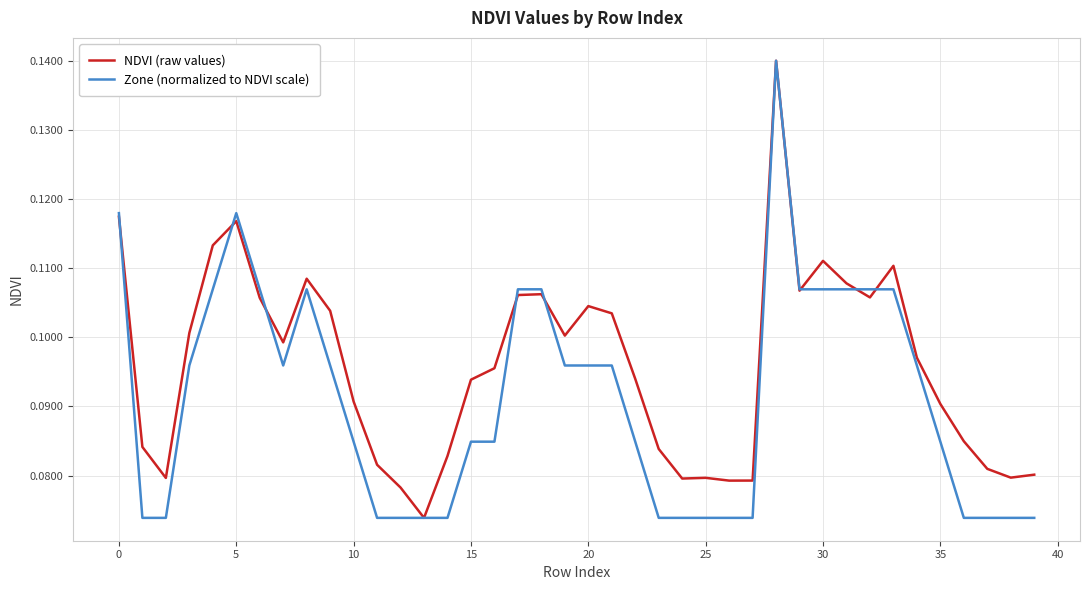

Rank the series by their average value, from lowest to highest.

Zone (normalized to NDVI scale), NDVI (raw values)